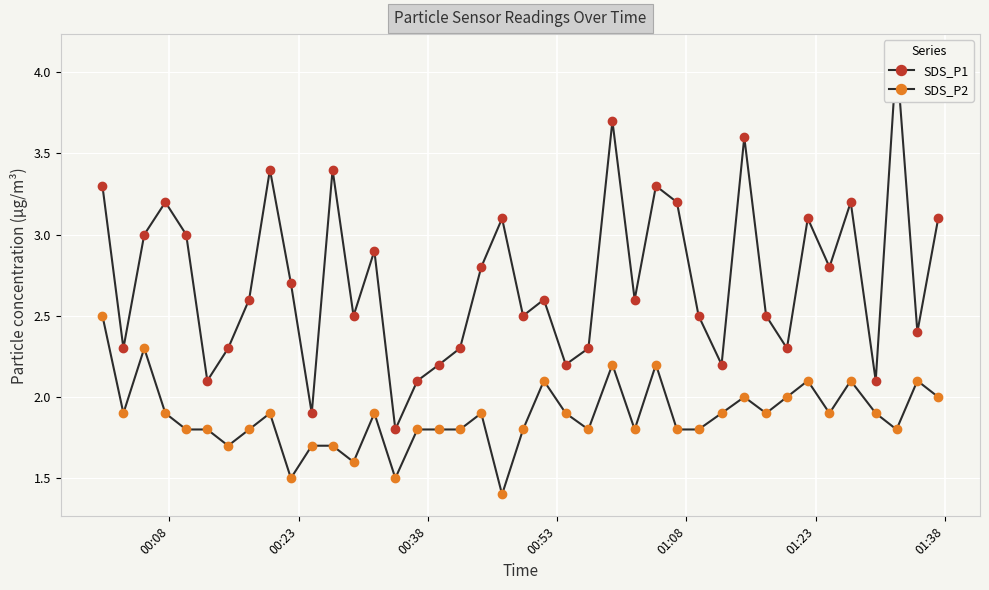

What is the value of the SDS_P2 point at the 16th from the left?

1.8